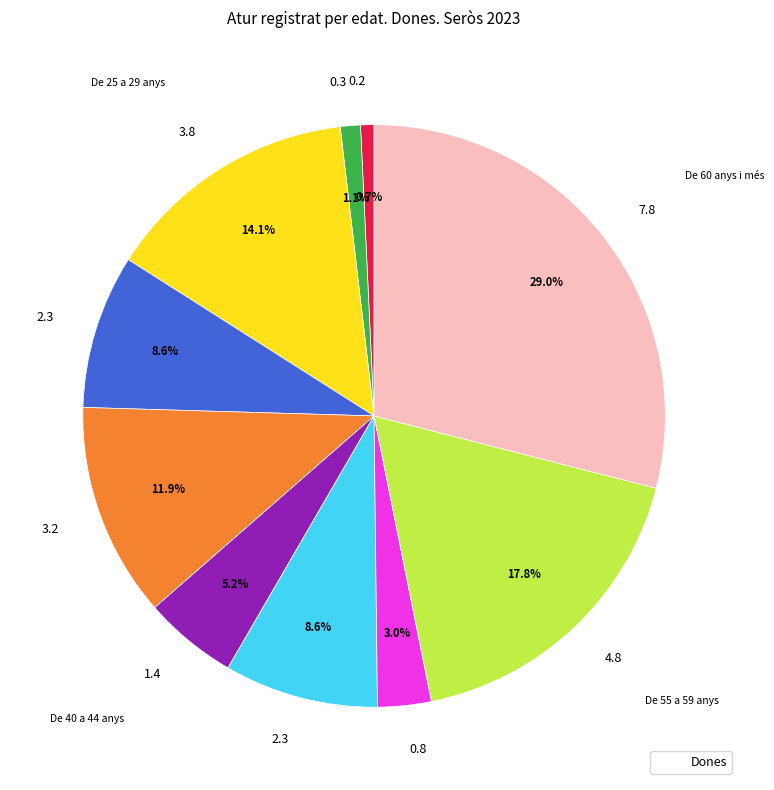

How many segments does this pie chart have?

10